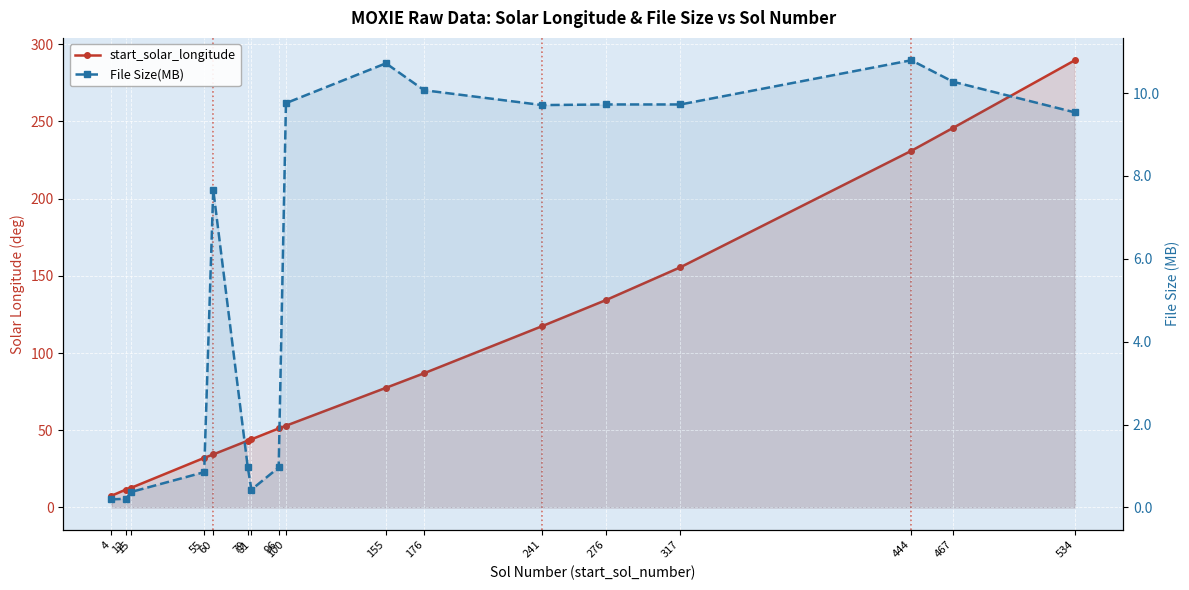

How many lines are shown in the chart?

2